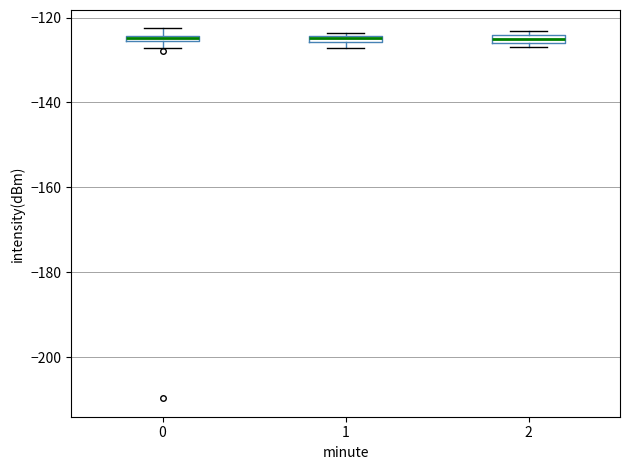

Where is the upper edge of the box at x = 1 on the y-axis? The values are not printed on the chart, so give them approximately, as read against the axis.

-124